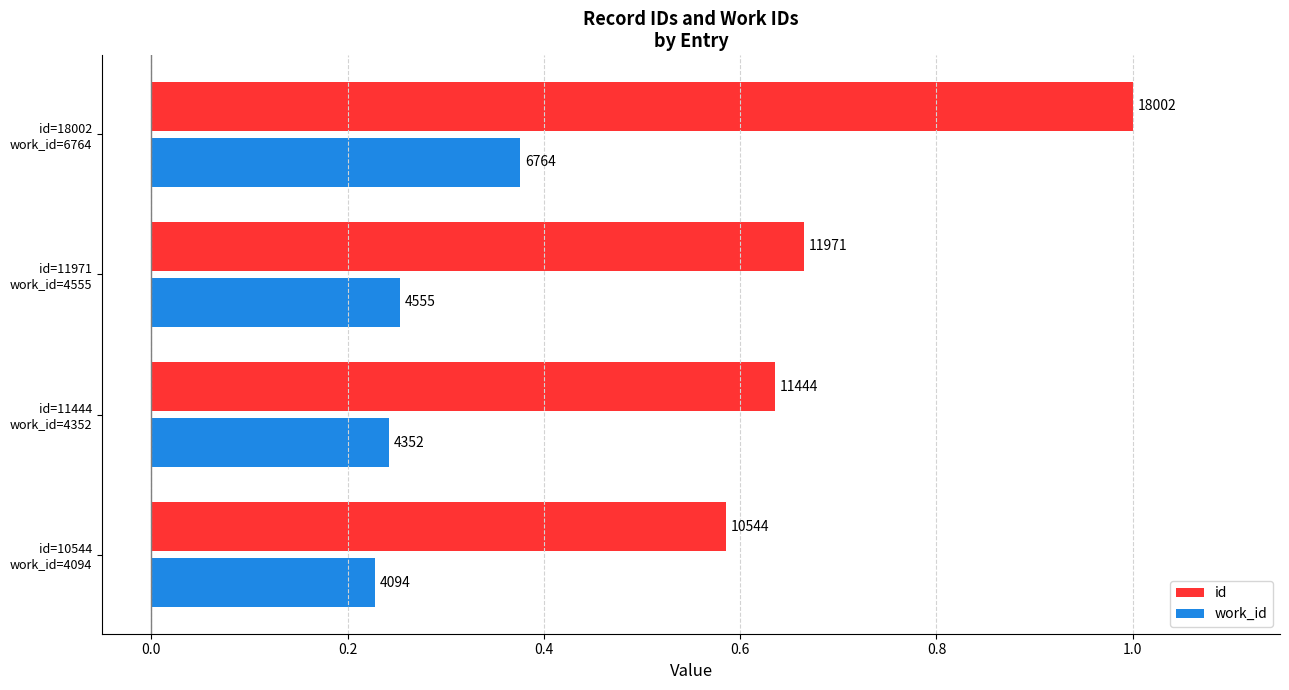

What is the sum of all id values?

2.9